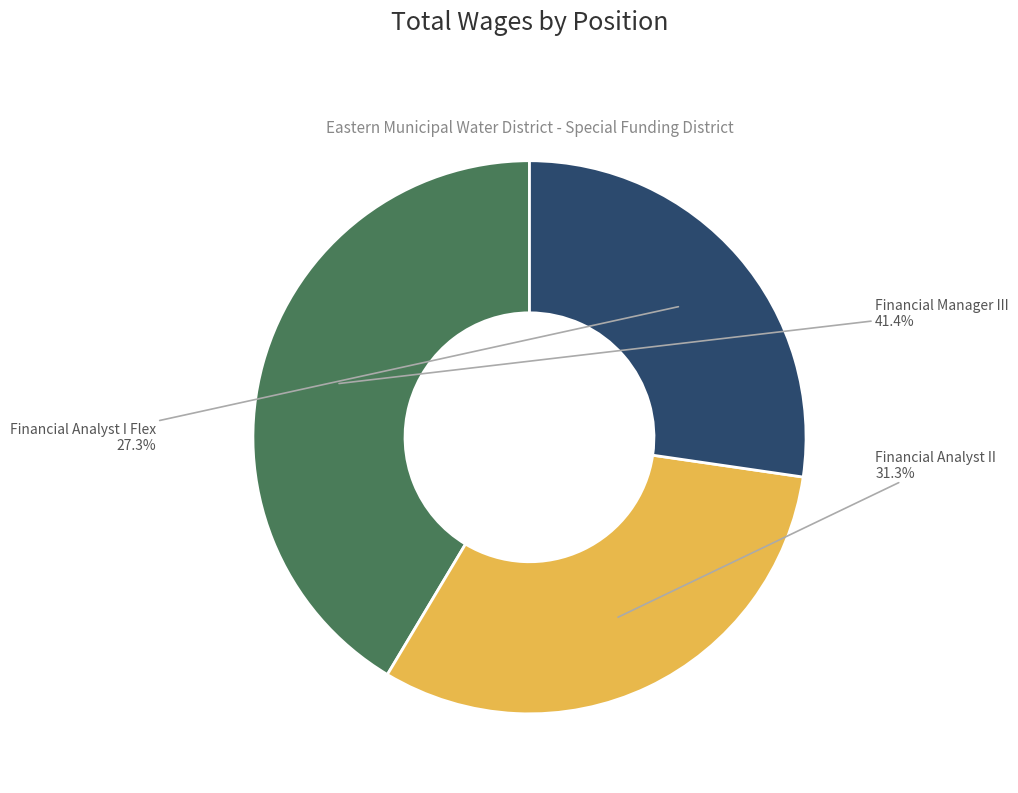

What percentage is the Financial Manager III slice, to the nearest percent?

41%